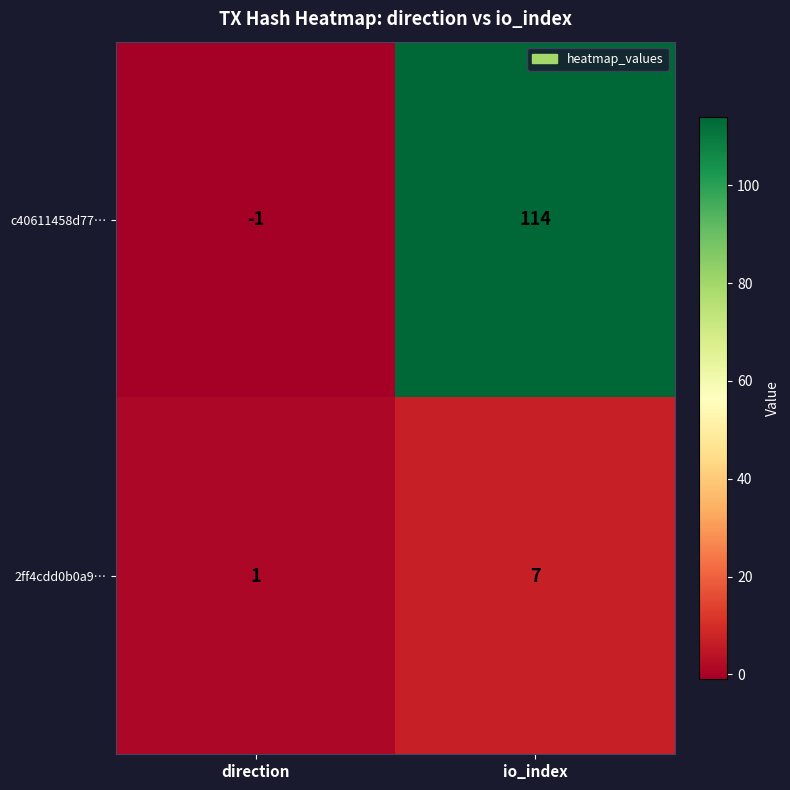

Read the 2ff4cdd0b0a9… value at io_index.

7